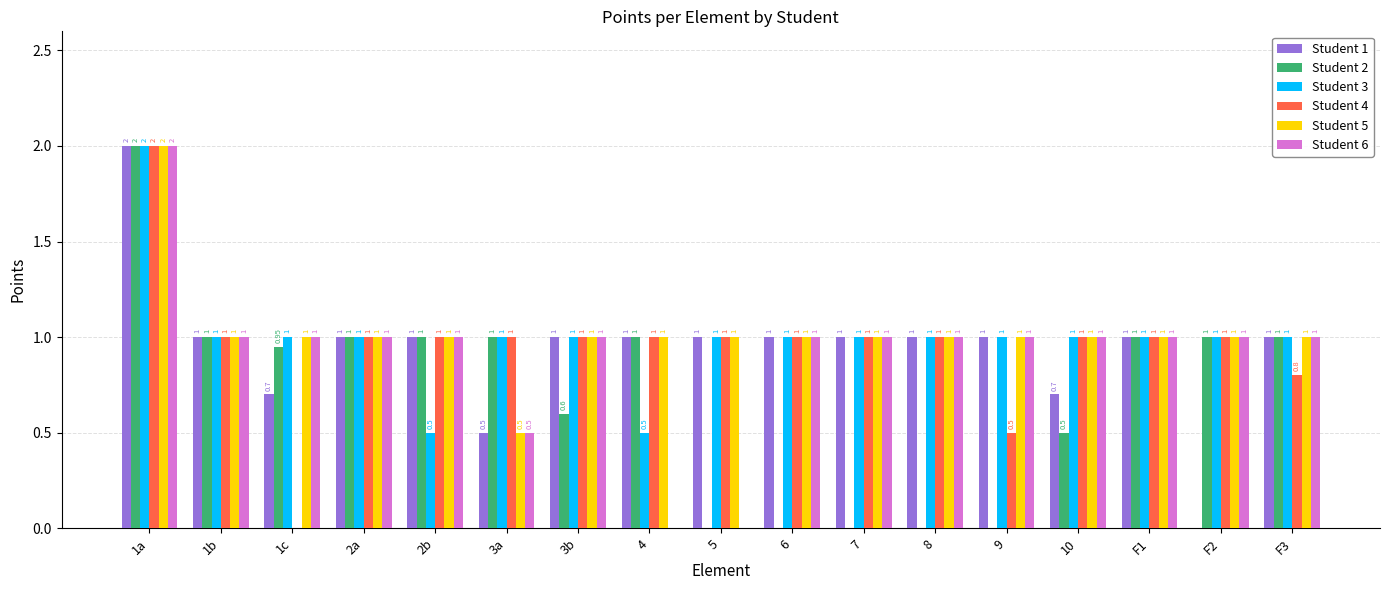

What is the sum of the Student 6 values at 1a and 1c?

3.0